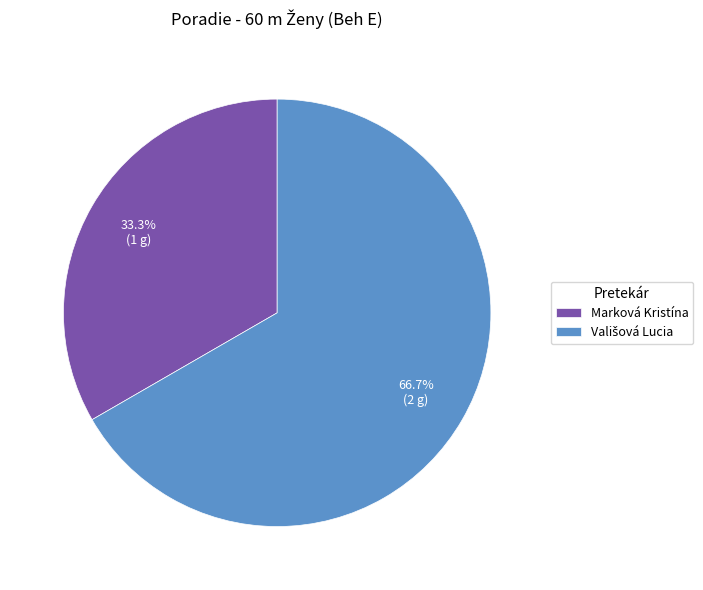

Which slice is the smallest?

Marková Kristína